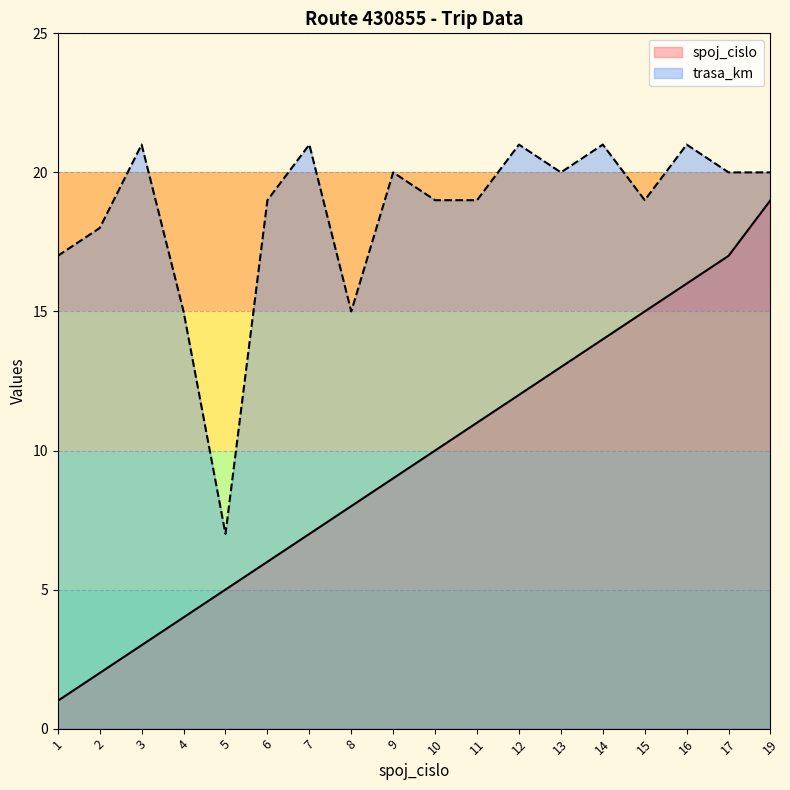

Is it true that trasa_km equals 6 at 4?

False